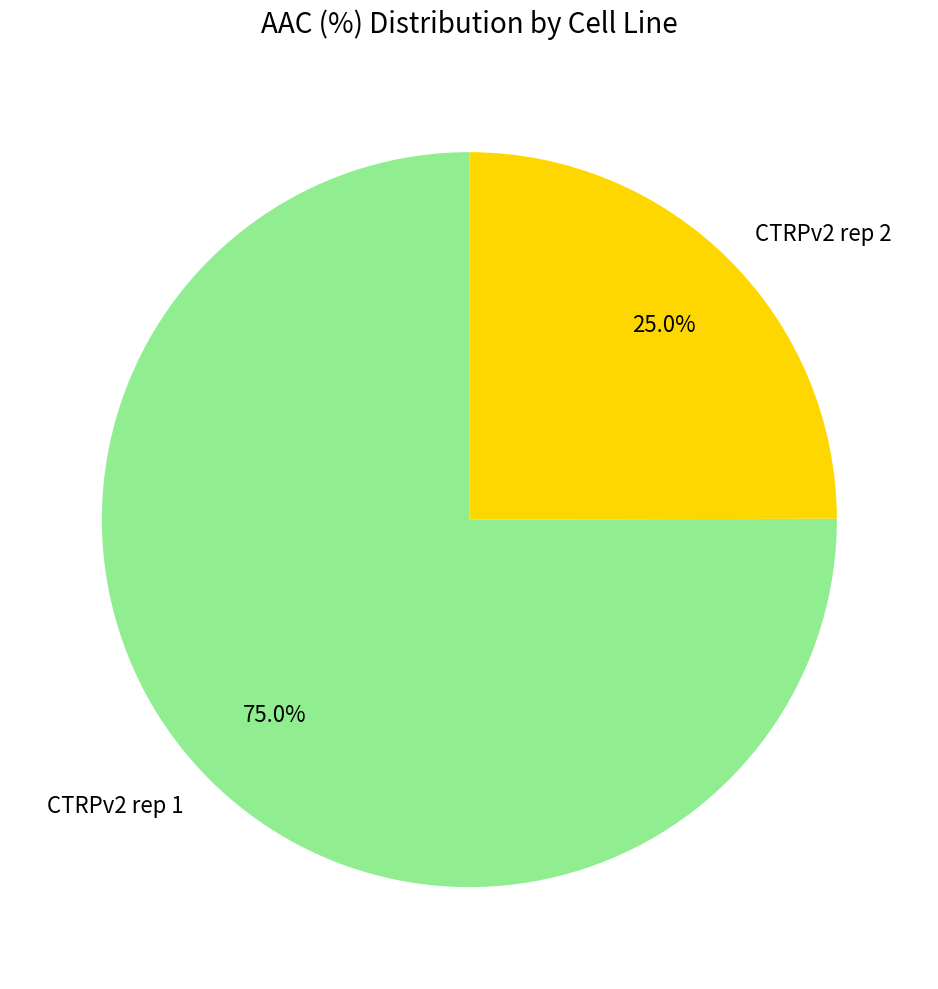

Is there a majority slice in this chart?

Yes